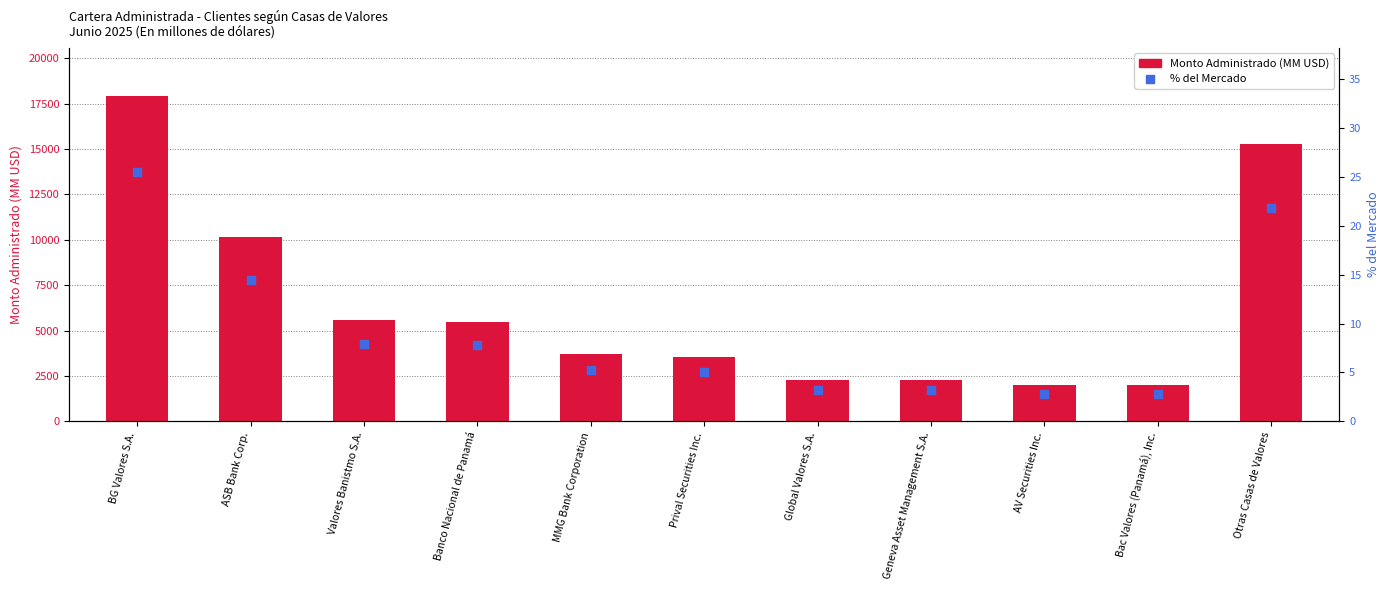

At how many categories does at least one series exceed 14342?

2